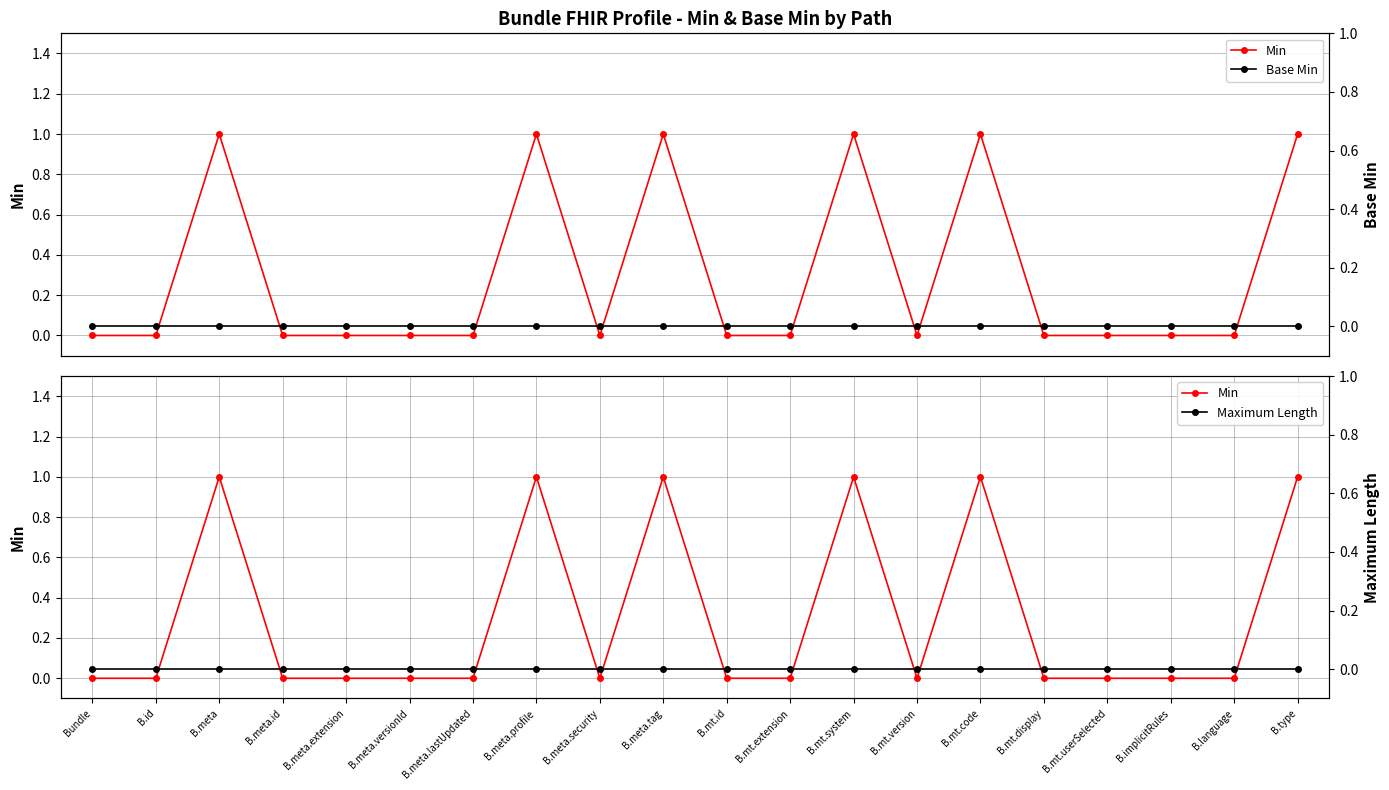

What position from the right is B.implicitRules?

3